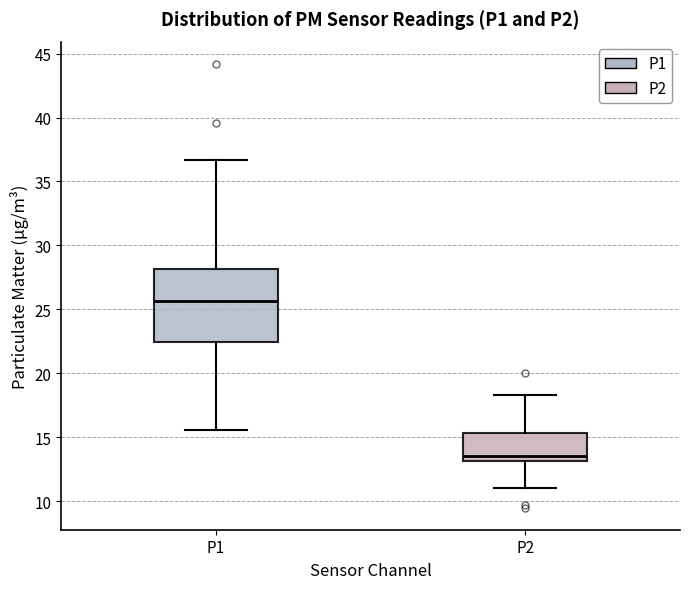

Where does the median line of the box for P2 sit on the y-axis? The values are not printed on the chart, so give them approximately, as read against the axis.

13.5